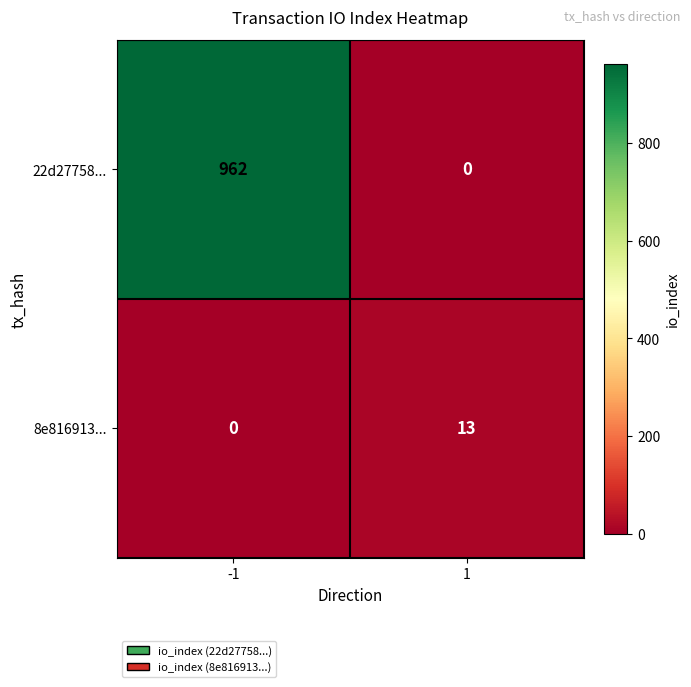

What is the difference between the maximum and minimum values in the 8e816913... series?

13